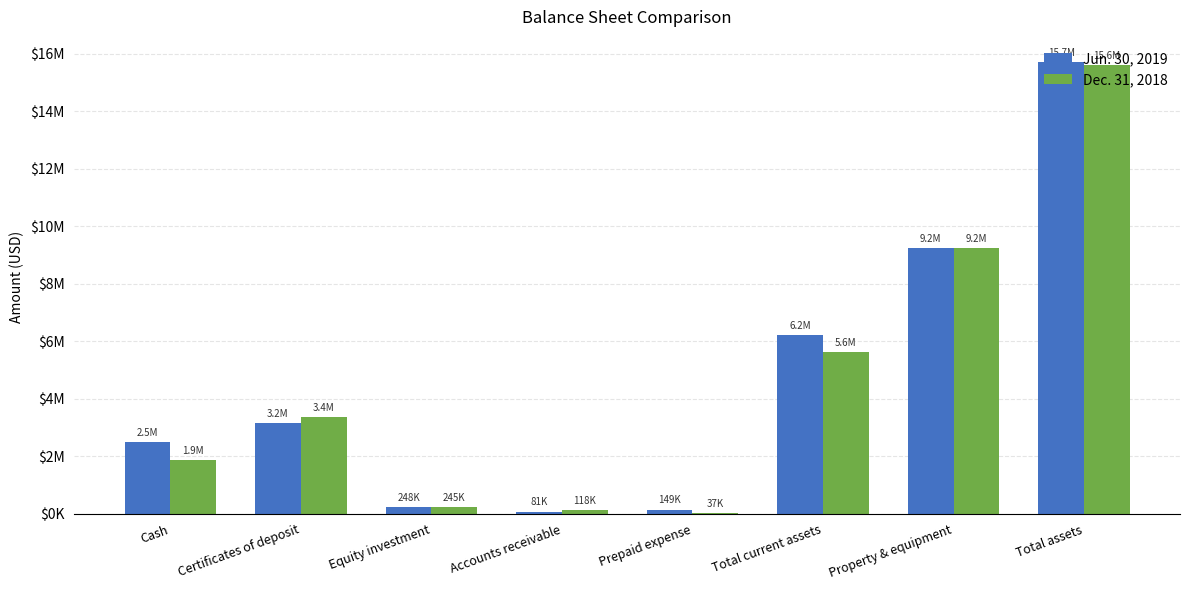

Are the bars horizontal?

No